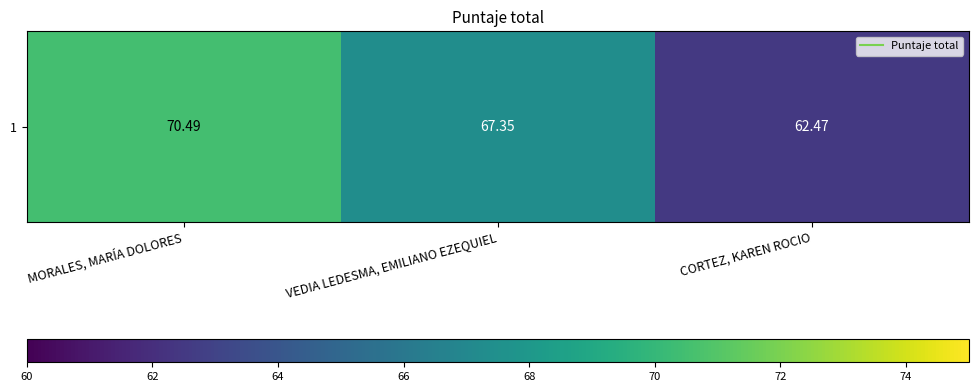

Approximately how many times larger is the value at MORALES, MARÍA DOLORES compared to VEDIA LEDESMA, EMILIANO EZEQUIEL?

1.0